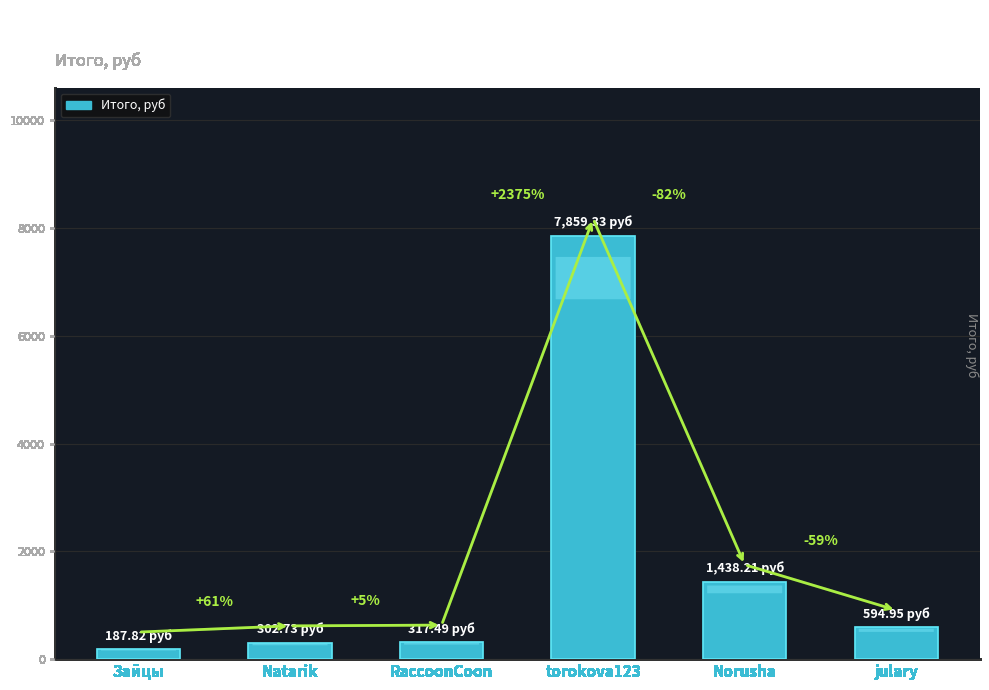

What is the sum of all values?

10700.5